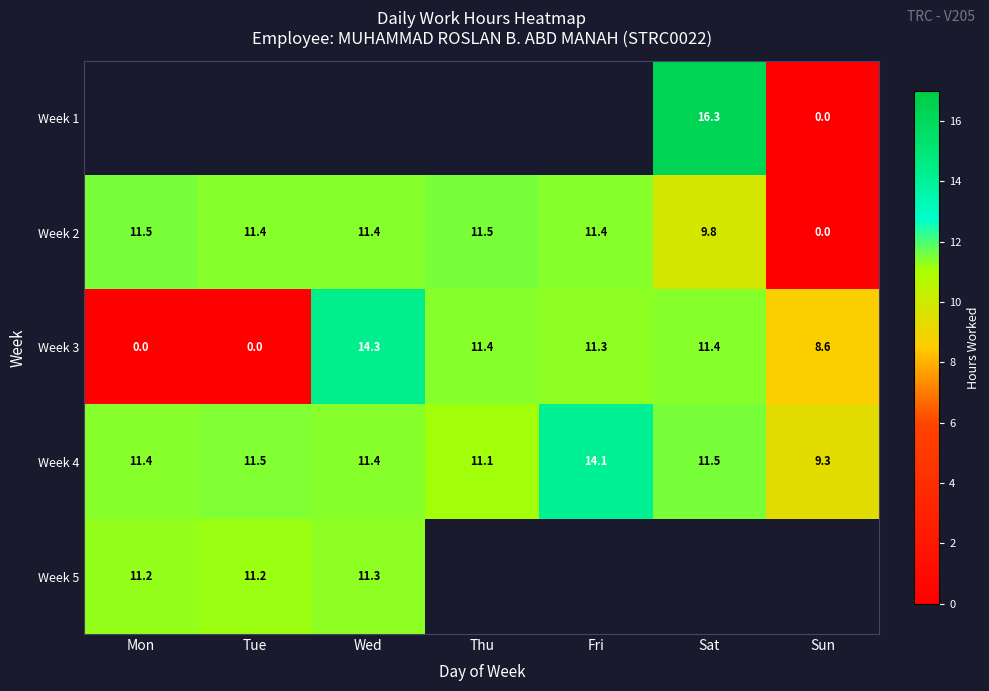

How many series are shown in this chart?

5